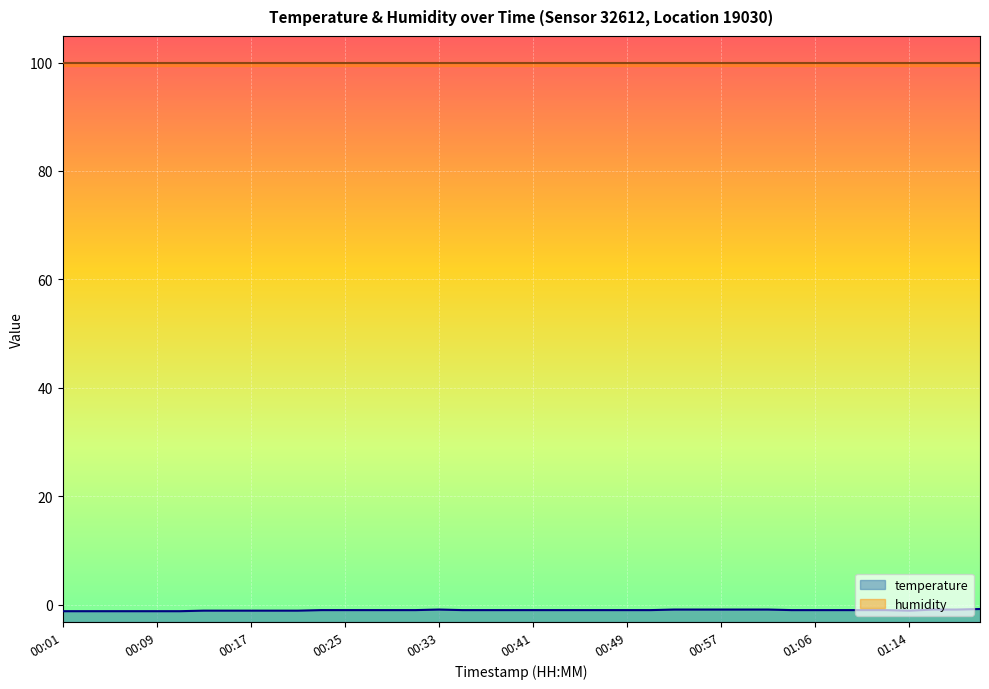

List the labels in order of value, smallest first.

00:01, 00:03, 00:05, 00:07, 00:09, 00:11, 00:13, 00:15, 00:17, 00:19, 00:21, 01:14, 00:23, 00:25, 00:27, 00:29, 00:31, 00:35, 00:37, 00:39, 00:41, 00:43, 00:45, 00:47, 00:49, 00:51, 01:04, 01:06, 01:08, 01:10, 01:12, 00:33, 00:53, 00:55, 00:57, 00:59, 01:01, 01:16, 01:18, 01:20